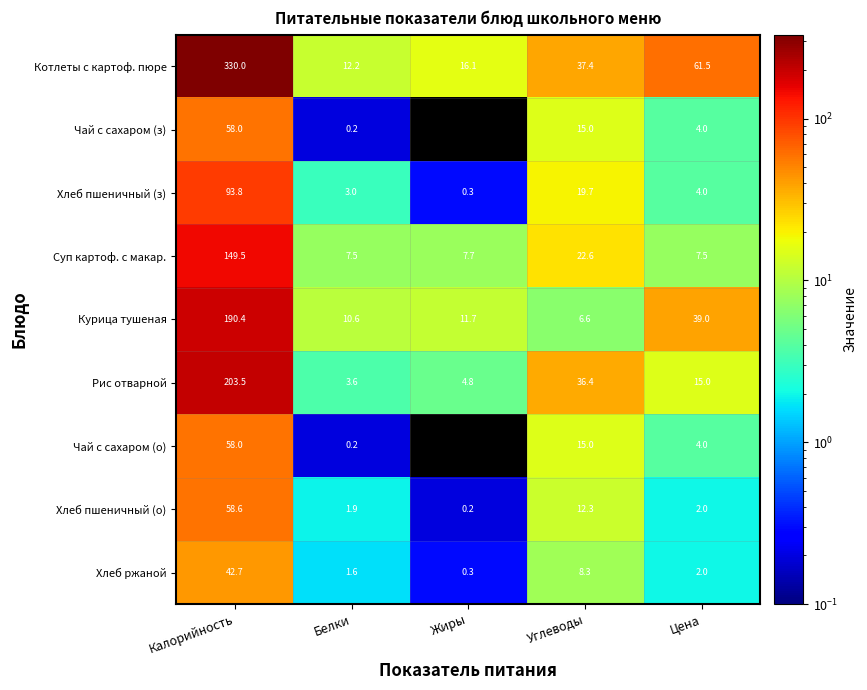

At which label is Котлеты с картоф. пюре closest to 171?

Цена